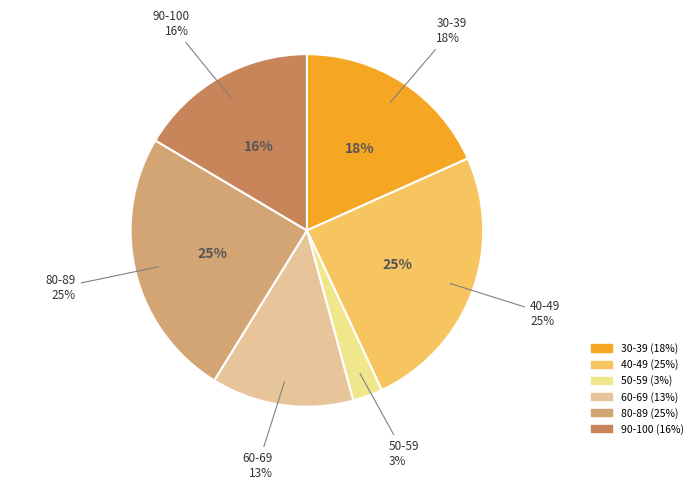

How many slices are in this pie chart?

6